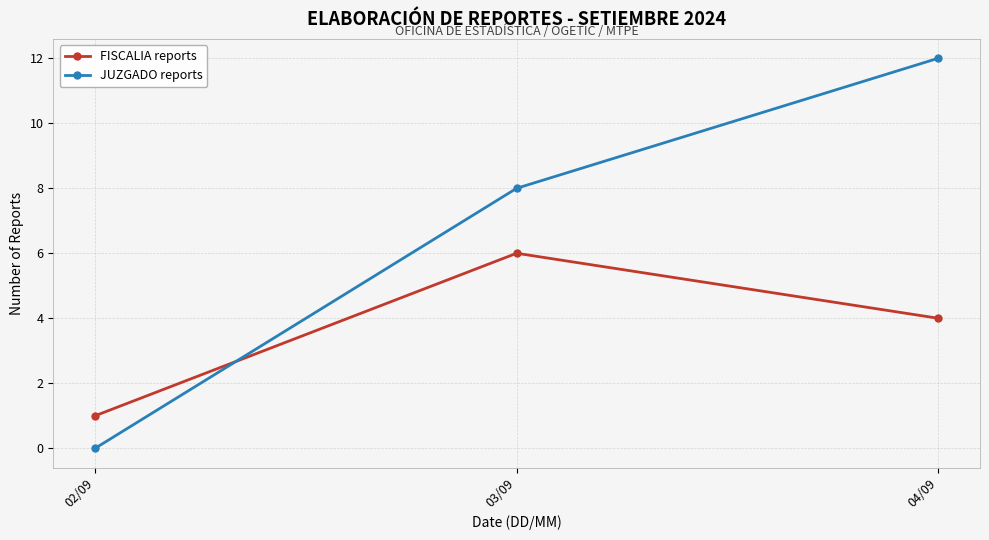

At which label does FISCALIA reports first exceed 4?

03/09